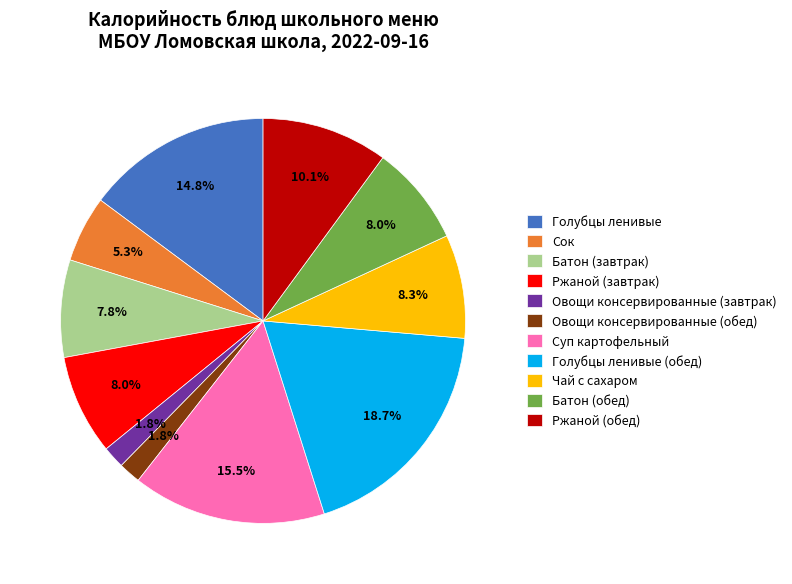

Is the sum of Овощи консервированные (обед) and Голубцы ленивые (обед) greater than half?

No